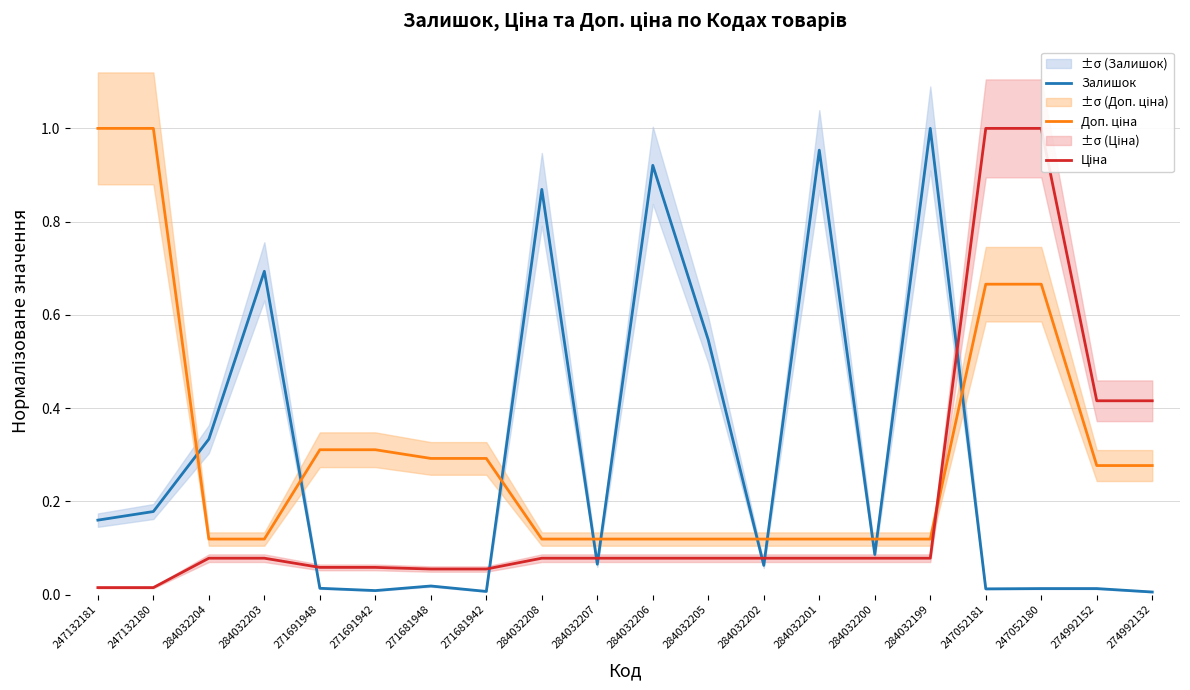

True or false: Доп. ціна has more than 1 interior local peaks.

False